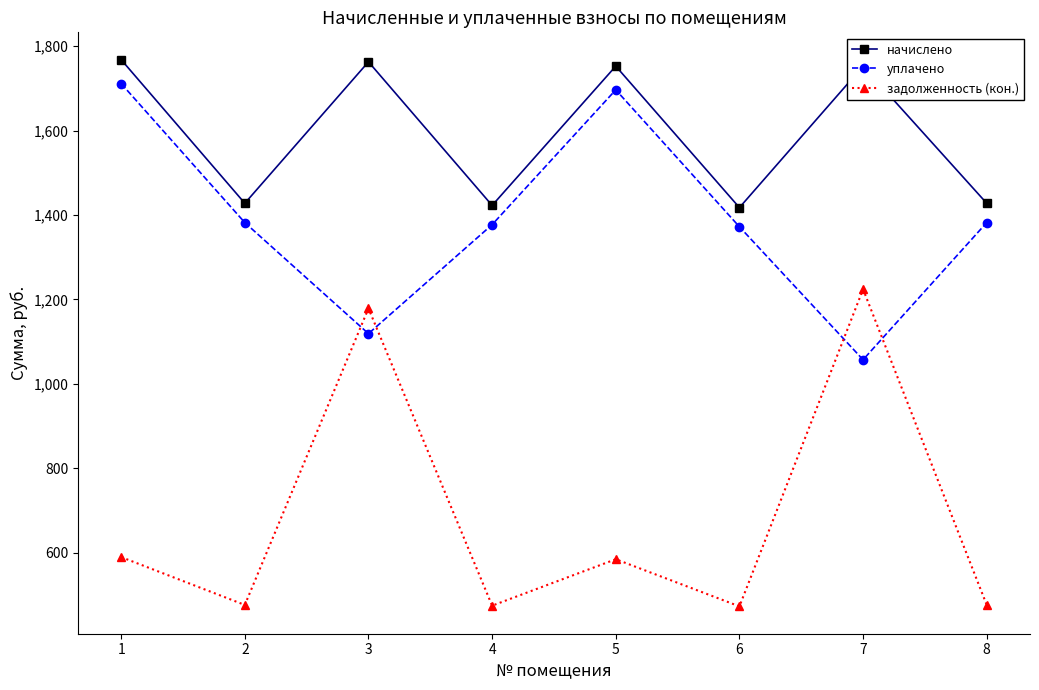

At which category does задолженность (кон.) reach its first local valley?

2